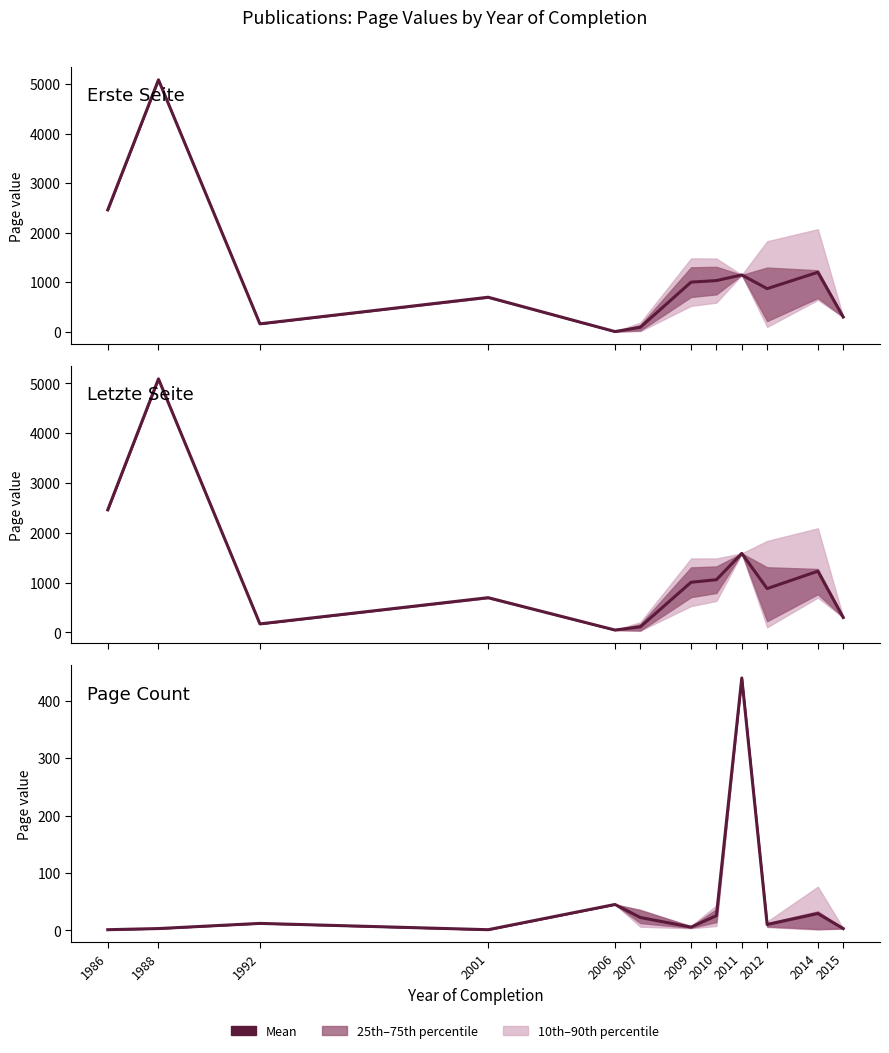

Reading left to right, extract all data points from this chart.

1986=1.0	1988=3.0	1992=12.0	2001=1.0	2006=45.0	2007=22.2	2009=5.5	2010=25.5	2011=440.0	2012=10.0	2014=29.2	2015=3.0